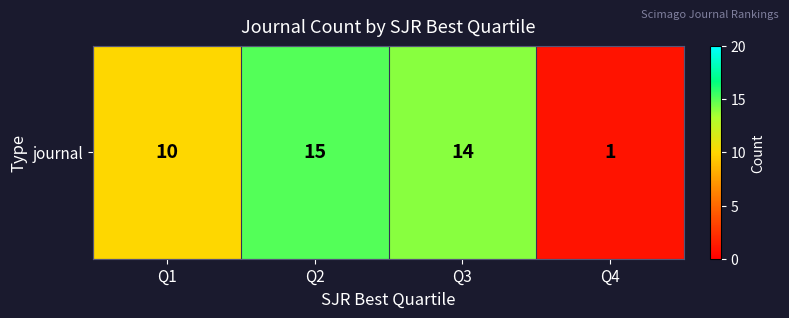

How many values are below 14?

2